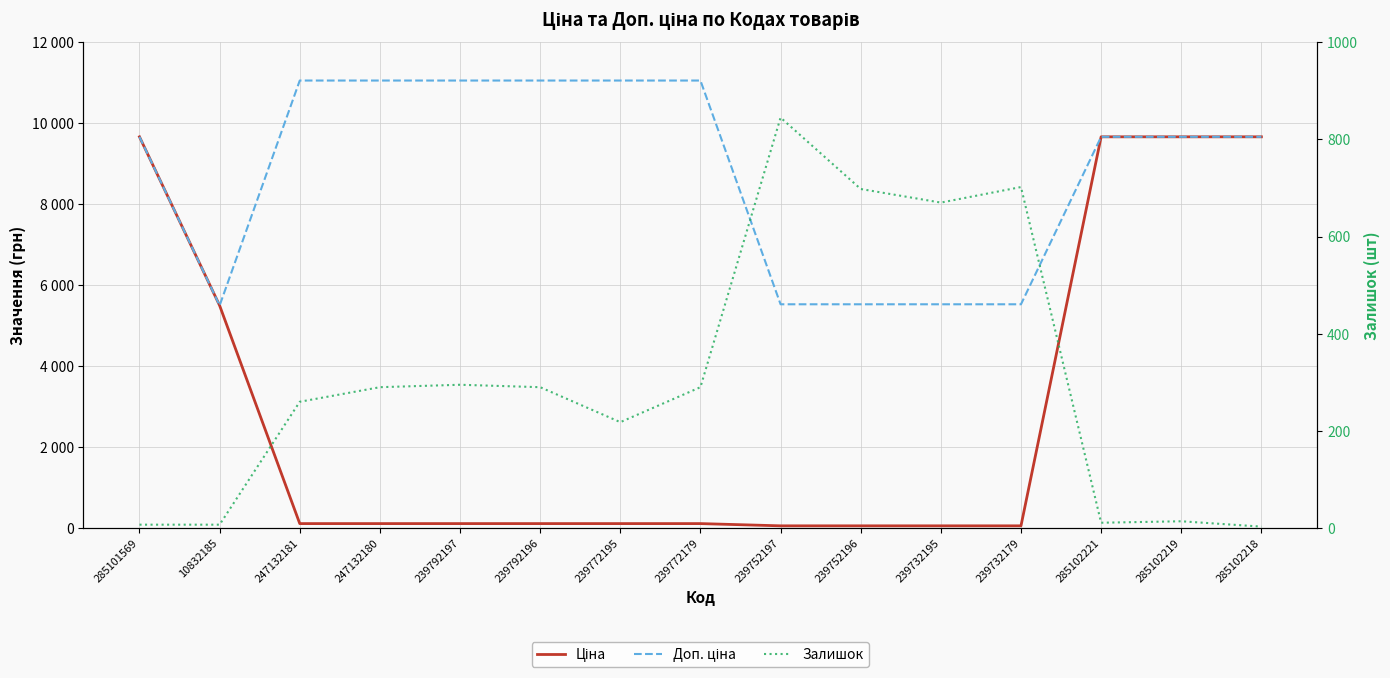

At which category does the chart reach its minimum across all series?

285102218